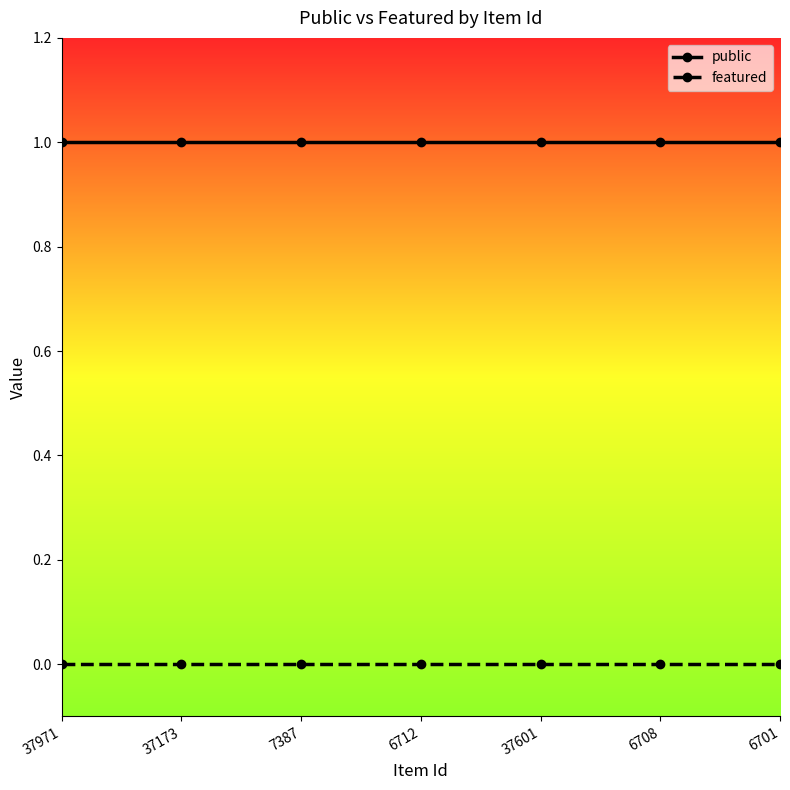

Reading left to right, what are all the values shown in this chart?

public: 37971=1	37173=1	7387=1	6712=1	37601=1	6708=1	6701=1
featured: 37971=0	37173=0	7387=0	6712=0	37601=0	6708=0	6701=0